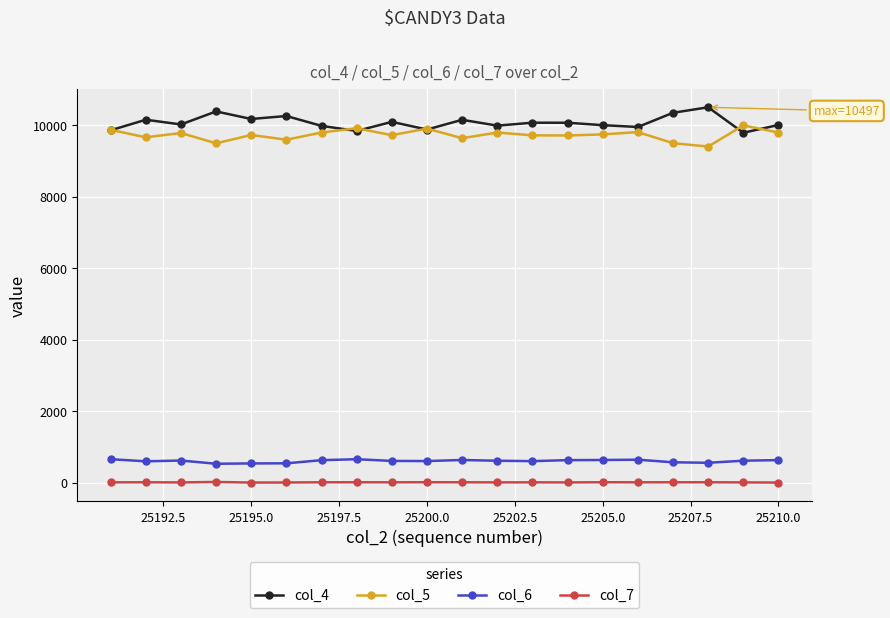

What is the difference between the maximum and second lowest values in the col_4 series?

662